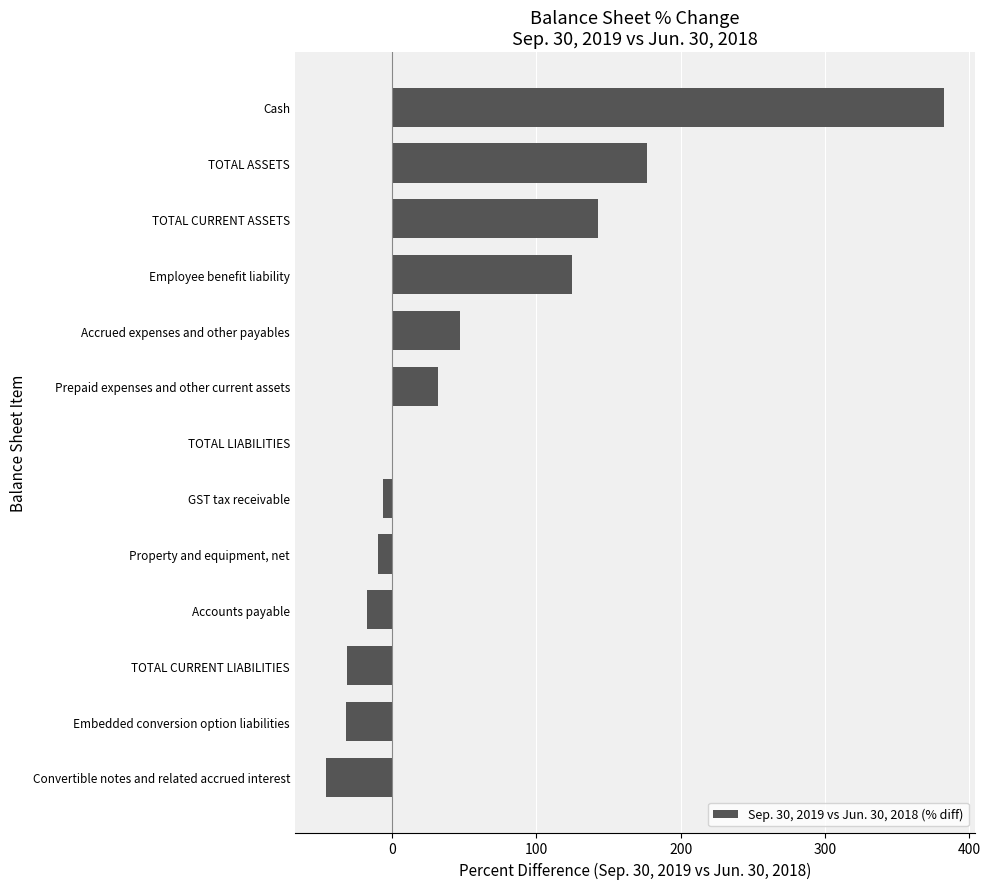

Are the bars horizontal?

Yes